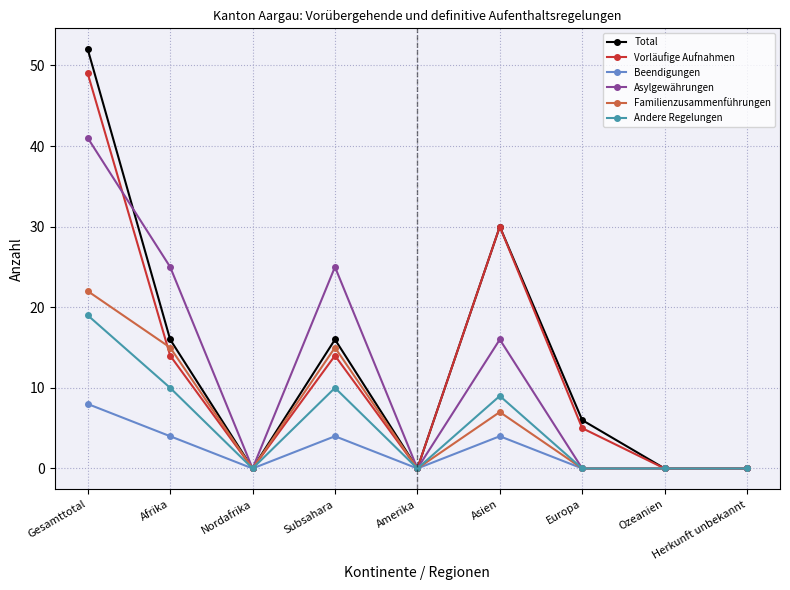

How many lines are shown in the chart?

6